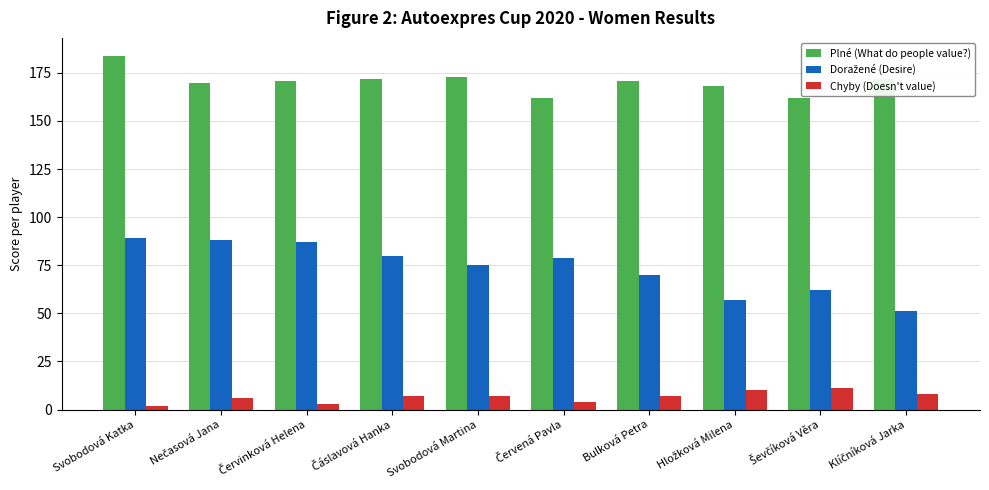

What is the difference between the maximum and minimum values in the Plné (What do people value?) series?

22